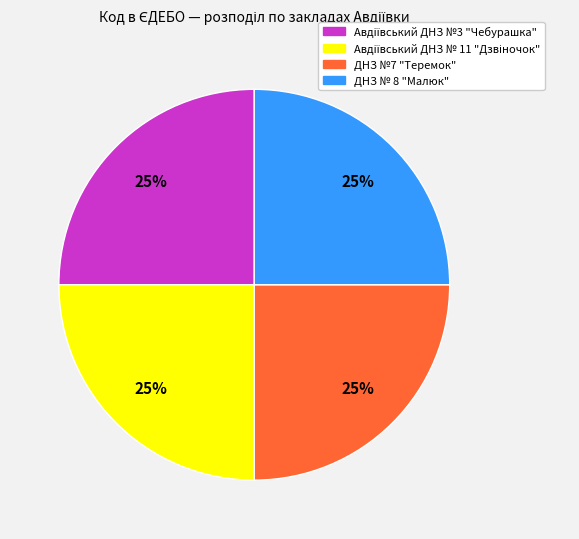

What percentage is the ДНЗ №7 "Теремок" slice, to the nearest percent?

25%